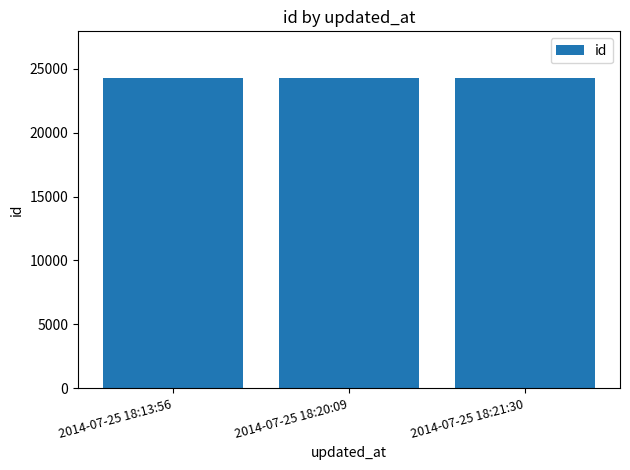

What is the ratio of the value at 2014-07-25 18:21:30 to the value at 2014-07-25 18:20:09?

1.0